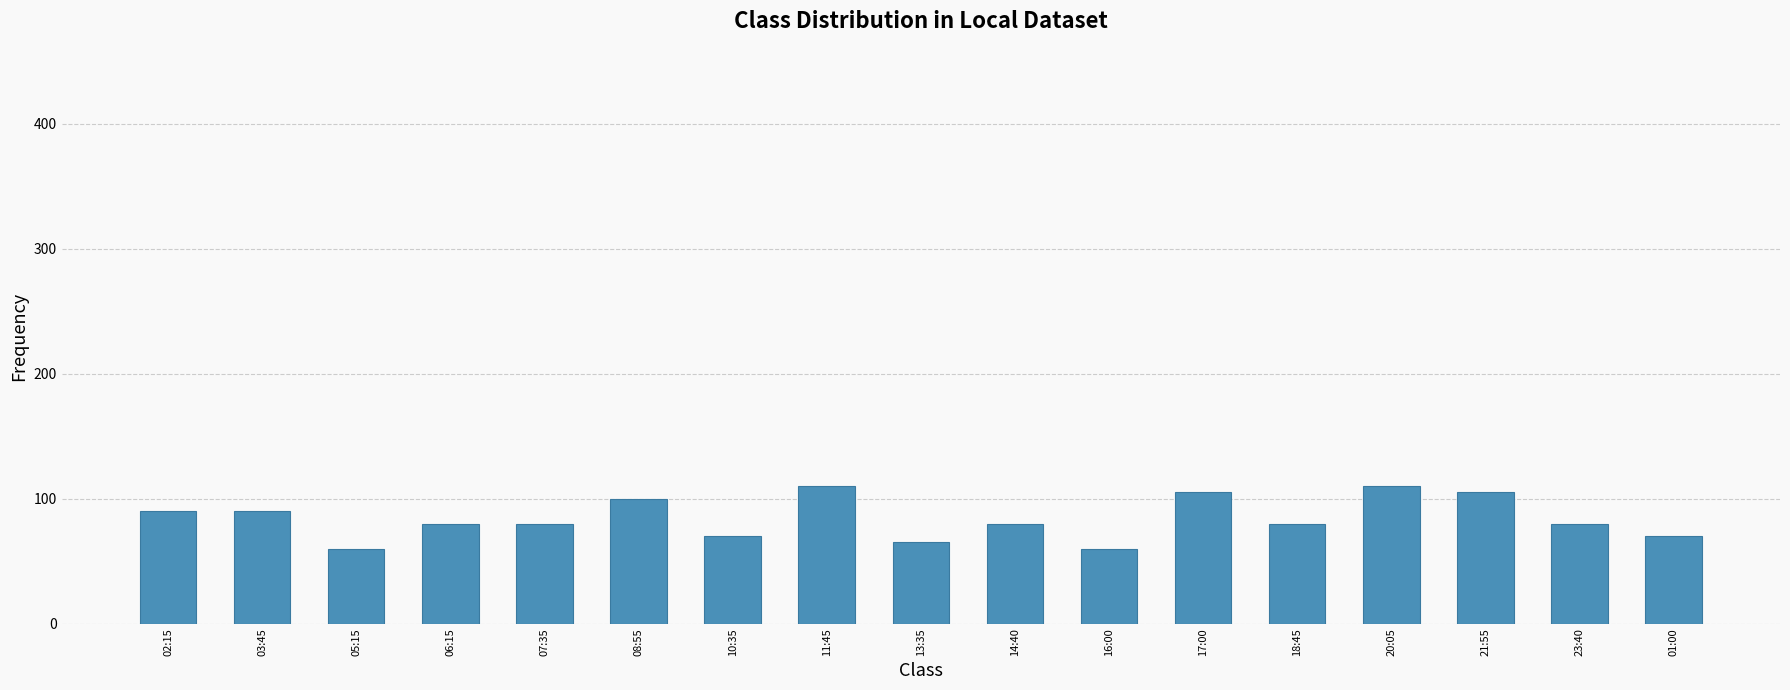

What is the smallest value displayed?

60